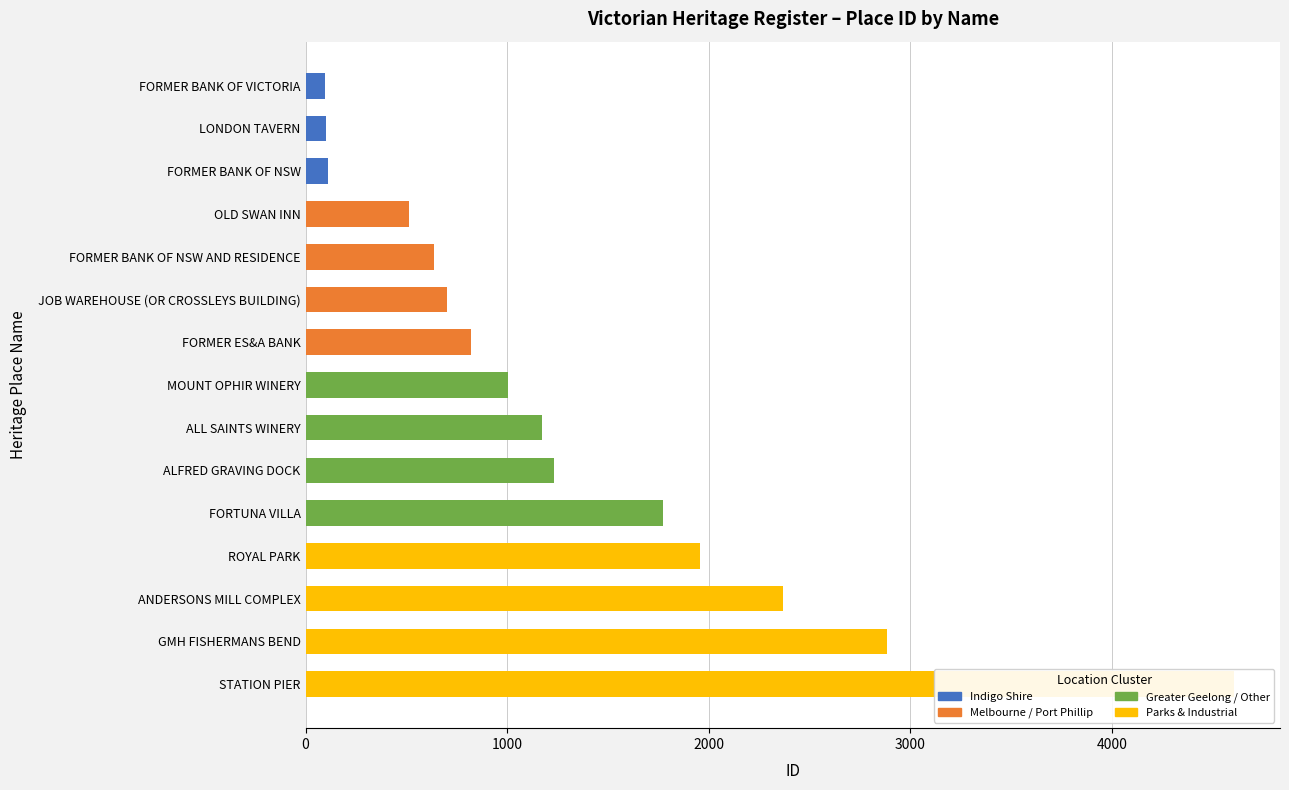

At which category does the chart reach its peak across all series?

STATION PIER